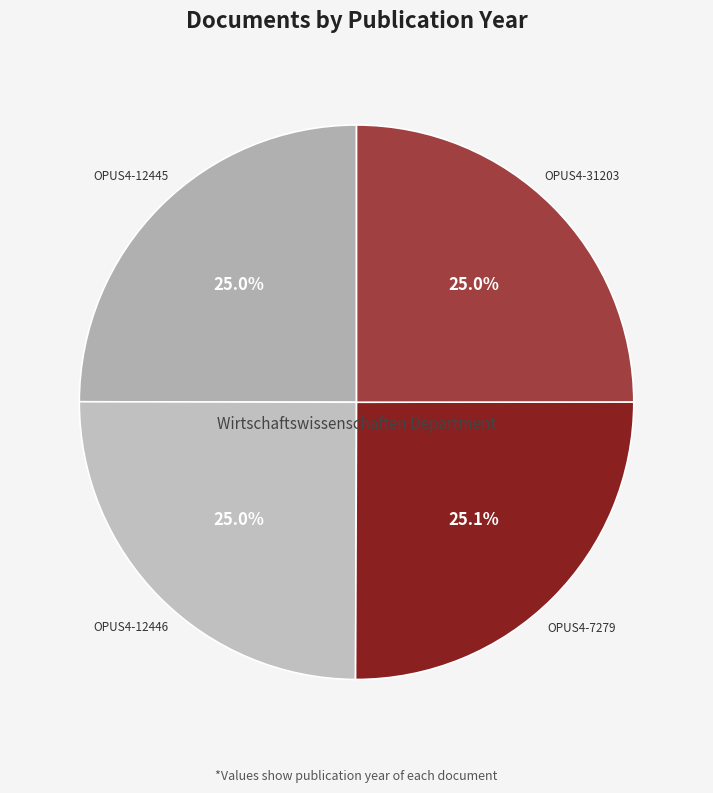

What is the ratio of the value at OPUS4-12445 to the value at OPUS4-7279?

1.0